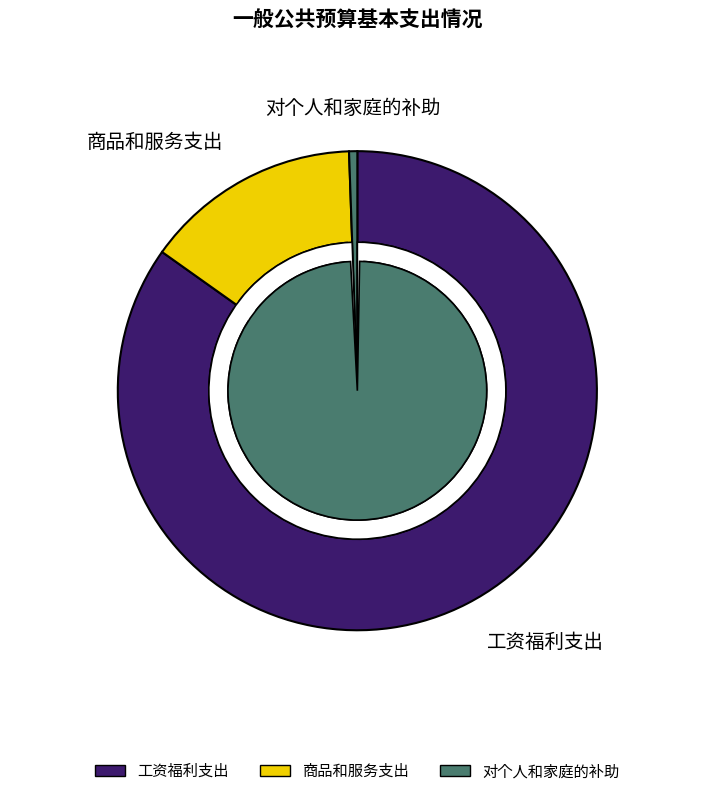

True or false: 商品和服务支出 accounts for 23% of the total.

False